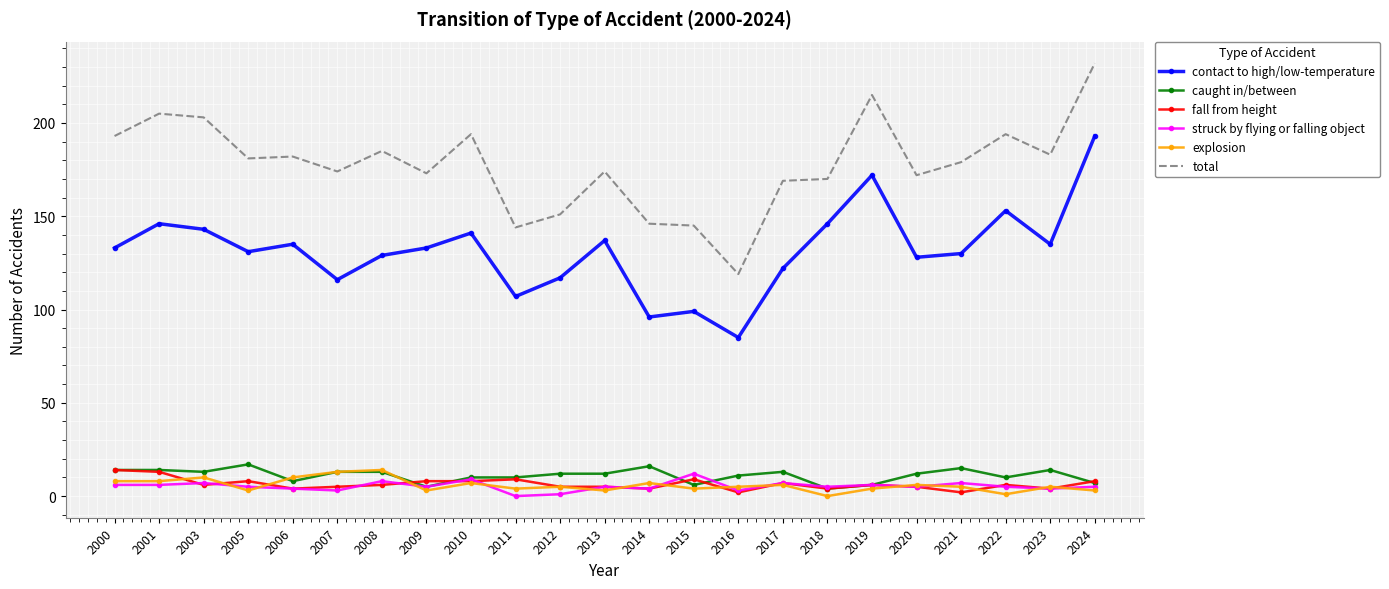

The struck by flying or falling object series shows 5 at 2018. True or false?

True